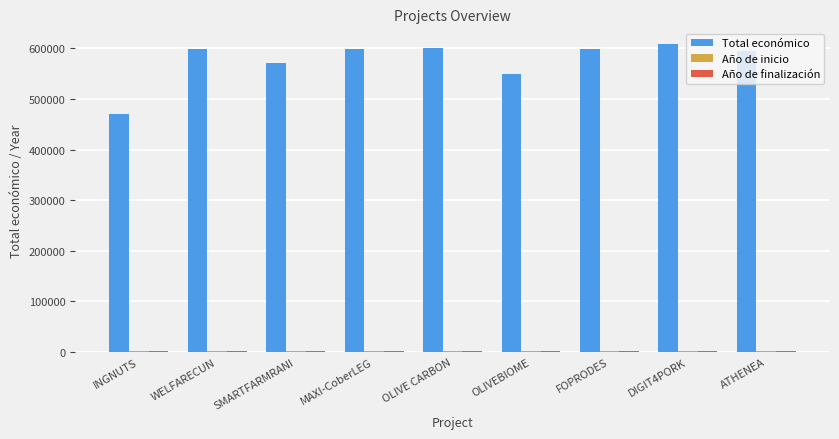

Count the number of data series in this chart.

3